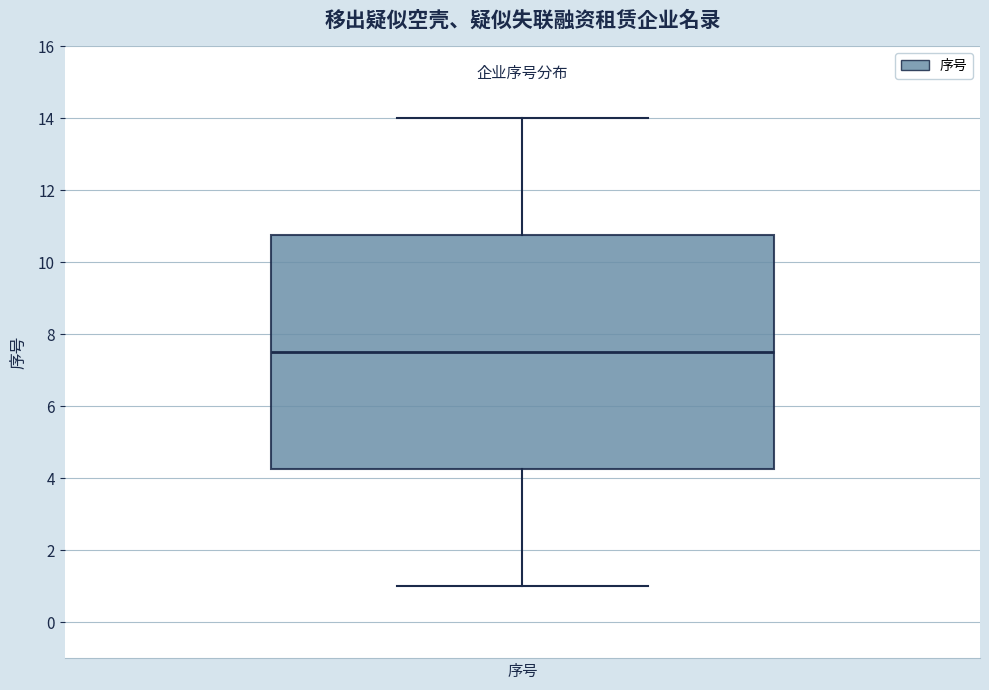

Where does the median line of the box for 序号 sit on the y-axis? The values are not printed on the chart, so give them approximately, as read against the axis.

7.6